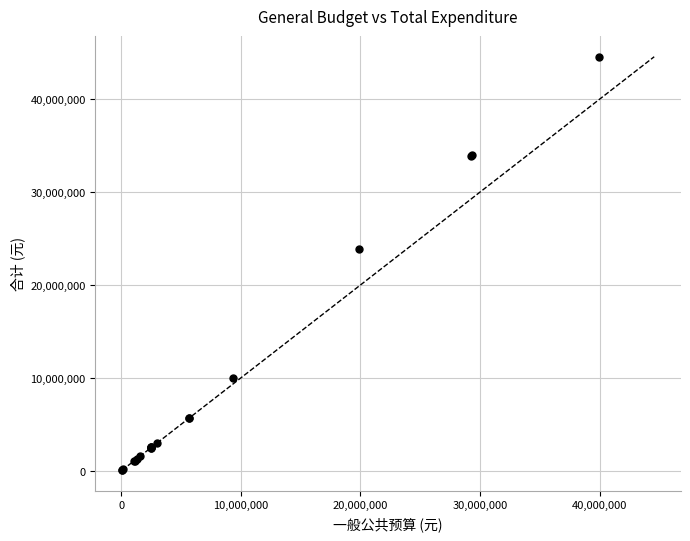

What Y value in the scatter plot is closest to 22315938?

23885097